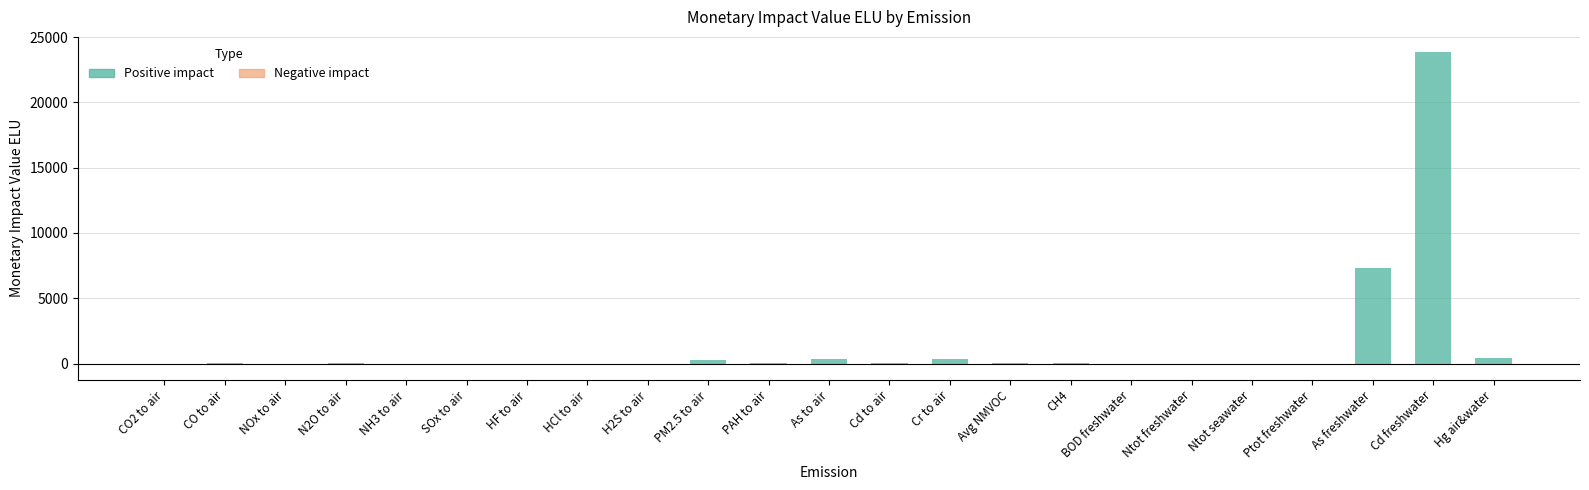

What is the total value across all series at Avg NMVOC?

9.0